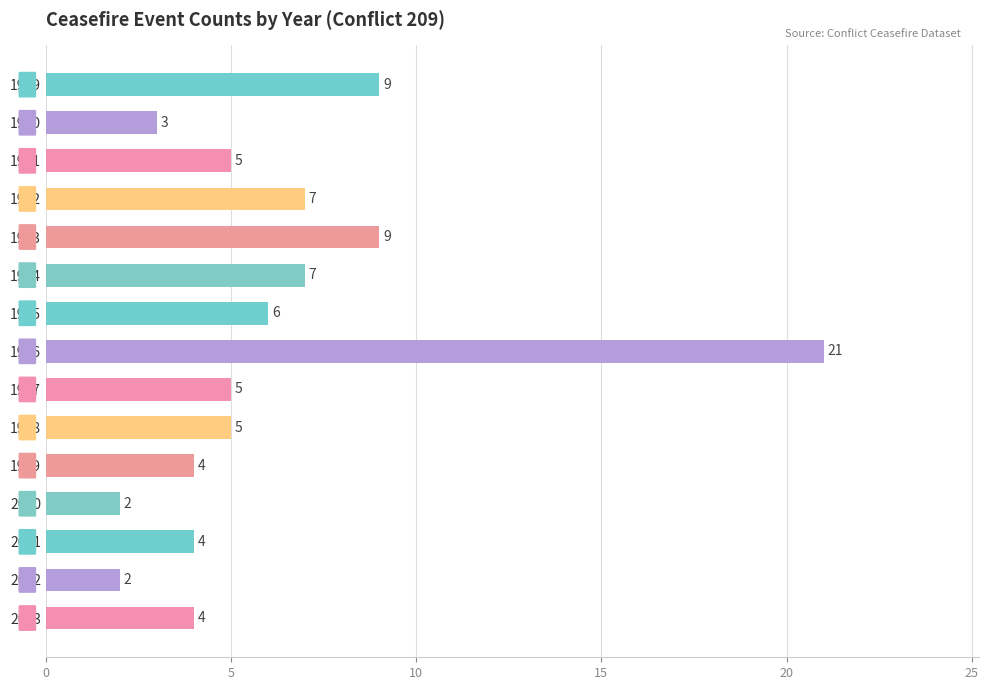

How many bars are there in total?

15